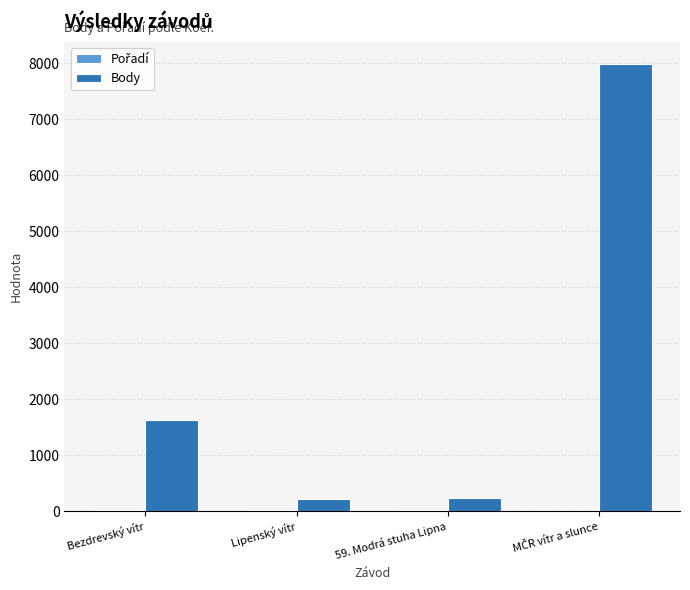

Does the chart contain stacked bars?

No